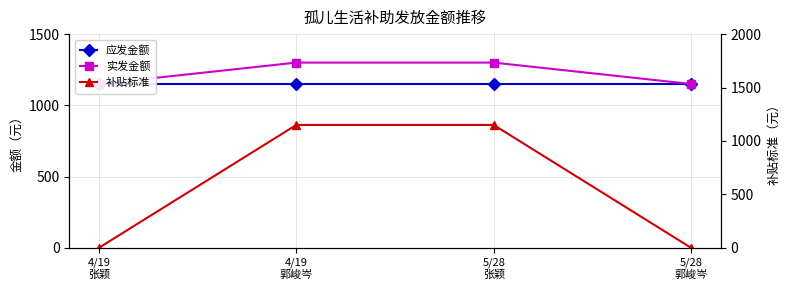

Reading right to left, list all the values displayed in this chart.

应发金额: 1150	1150	1150	1150
实发金额: 1150	1300	1300	1150
补贴标准: 0	1150	1150	0